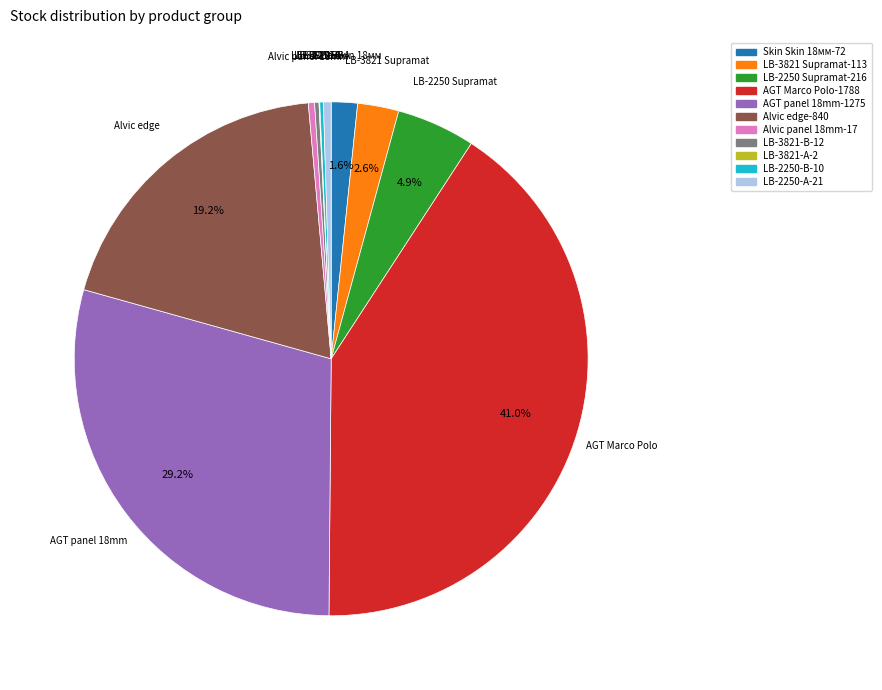

Is there any slice that represents more than half of the pie?

No